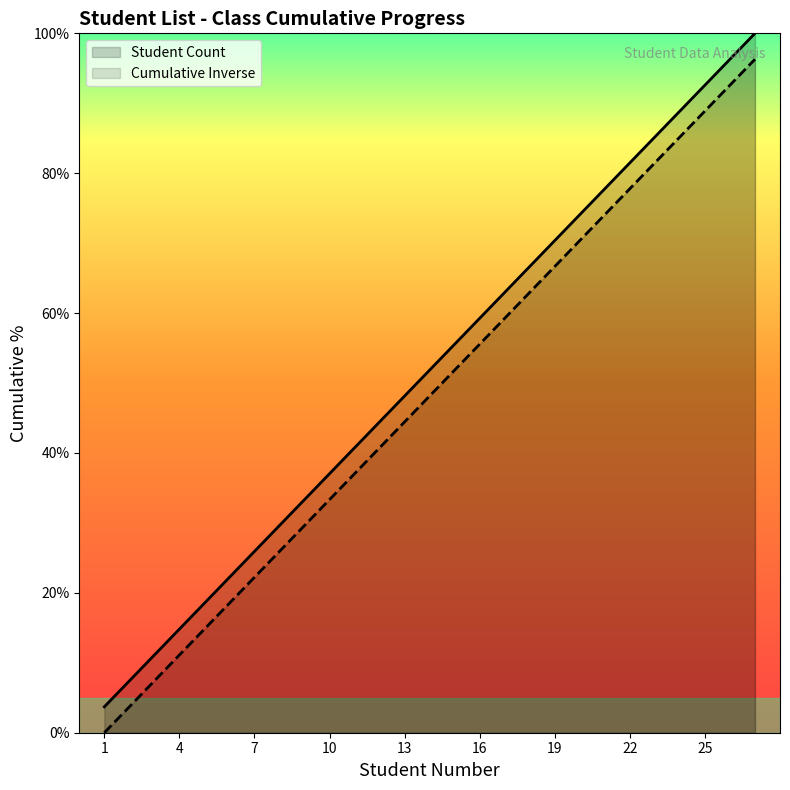

How many data points does each series have?

27